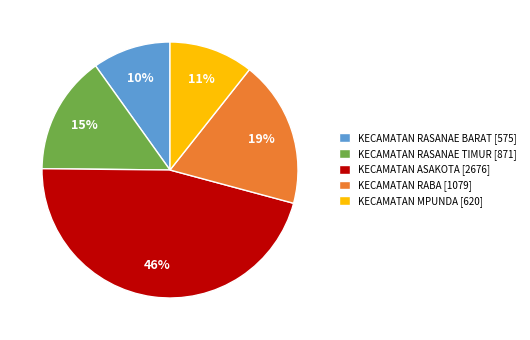

Which has a higher value, KECAMATAN MPUNDA [620] or KECAMATAN ASAKOTA [2676]?

KECAMATAN ASAKOTA [2676]